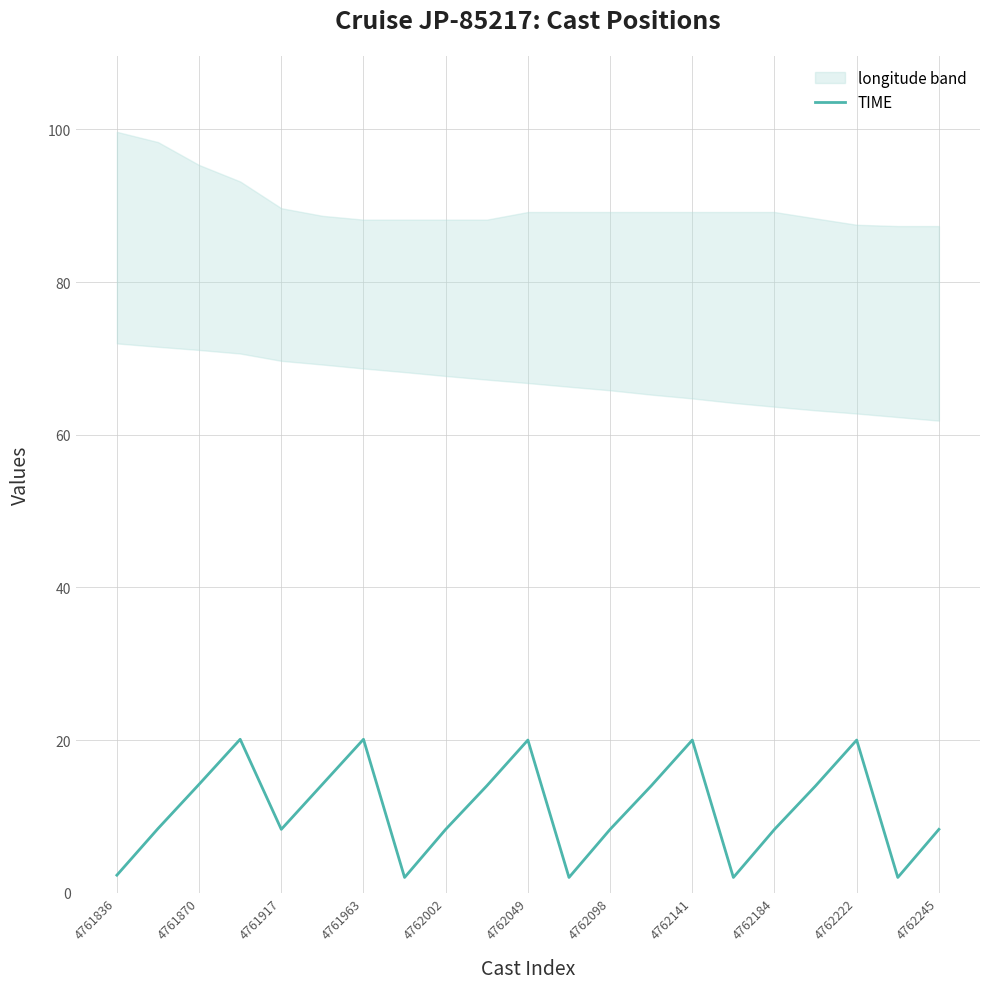

Reading left to right, list all the values displayed in this chart.

2.3	8.4	14.2	20.1	8.3	14.2	20.1	2.0	8.3	14.0	20.0	2.0	8.3	14.0	20.0	2.0	8.3	14.0	20.0	2.0	8.3